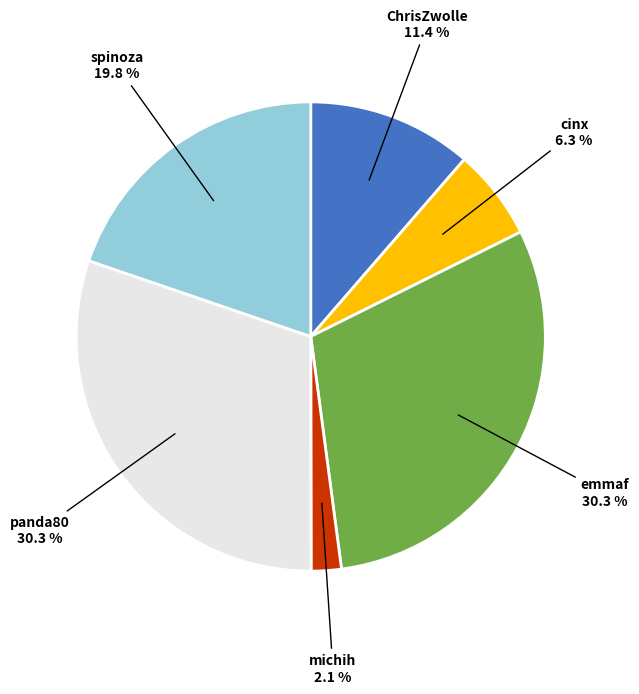

Between panda80 and cinx, which is larger?

panda80